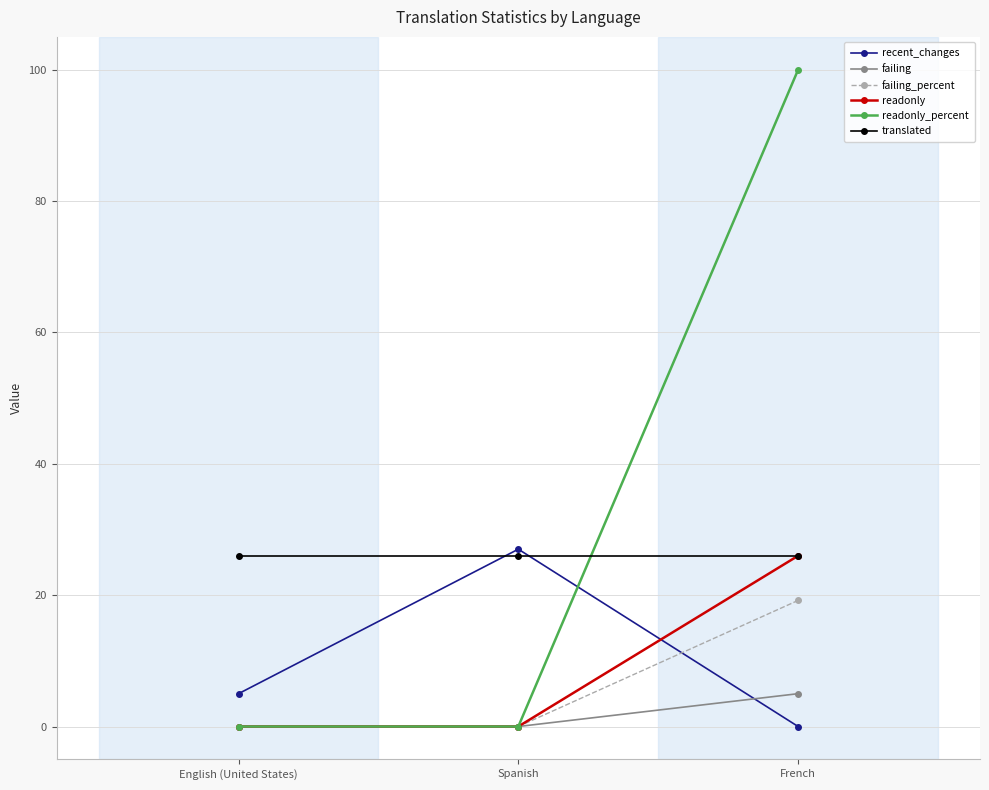

Count the number of categories in the chart.

3